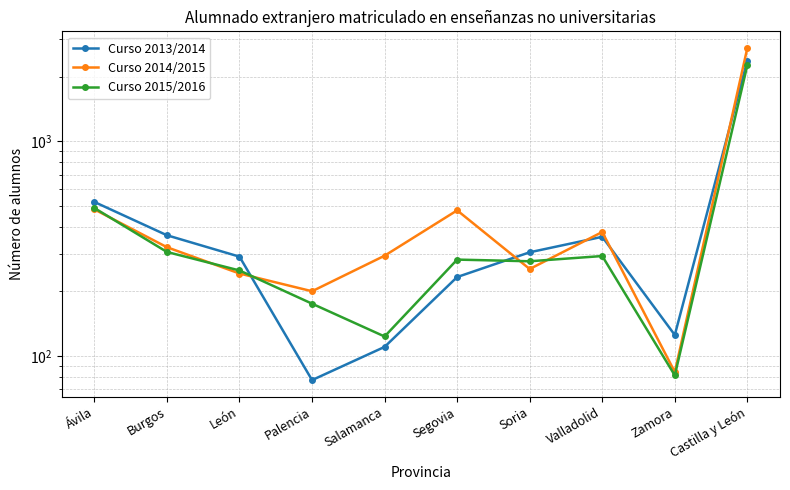

How many data points in Curso 2013/2014 are less than 304?

5